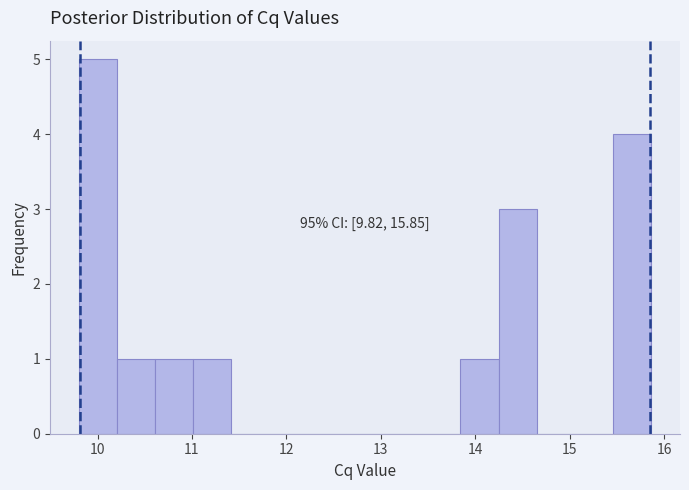

Which range on the x-axis has the tallest bar?

9.8 to 10.2